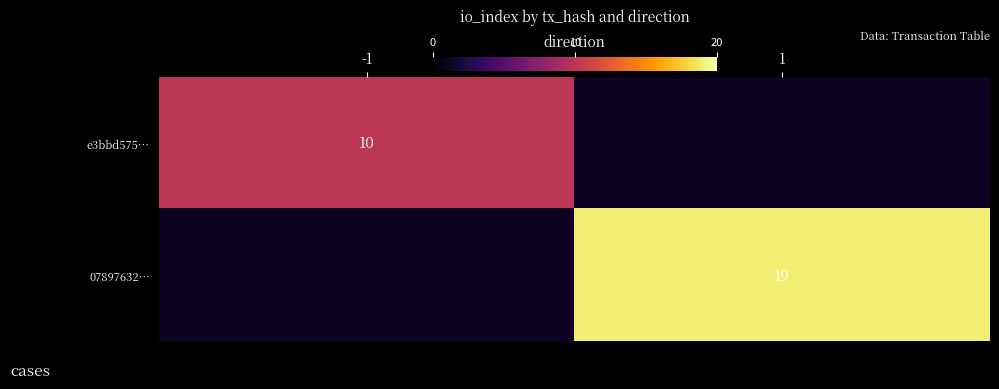

What is the total value across all series at -1?

10